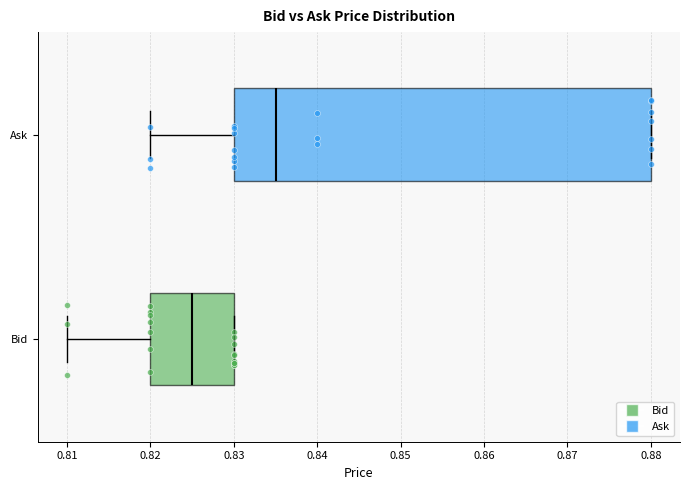

Which box is the widest, from its left edge to its right edge?

Ask